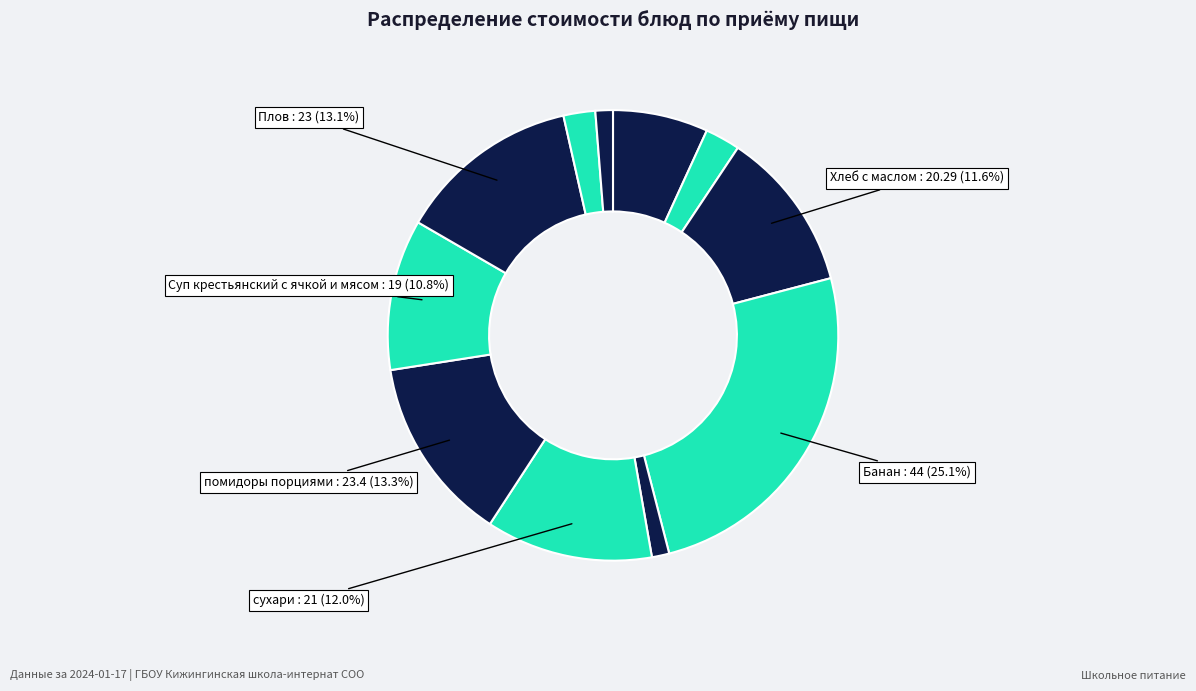

Is there any slice that represents more than half of the pie?

No